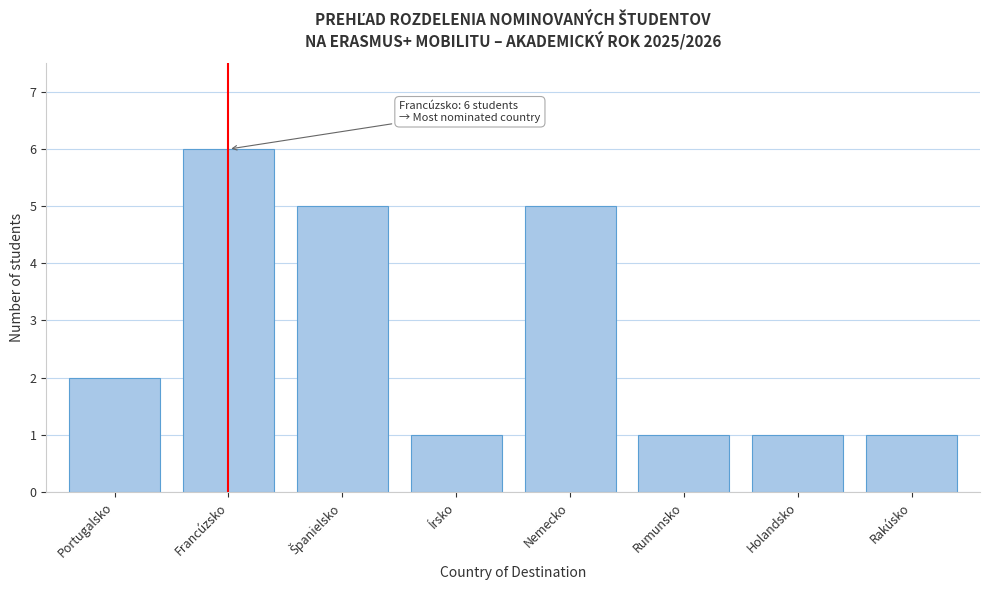

Reading left to right, transcribe all the data shown in this chart.

2	6	5	1	5	1	1	1